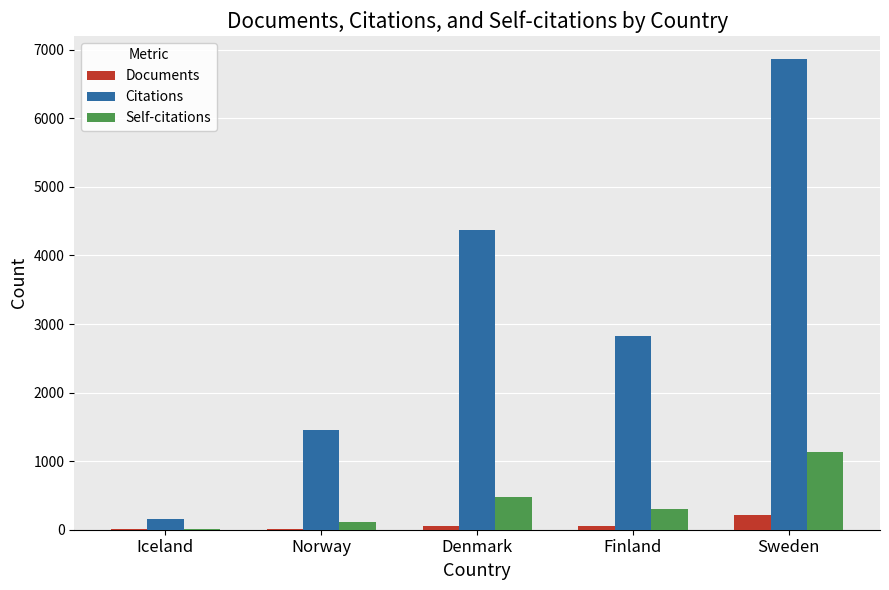

At which category is the sum across all series the highest?

Sweden